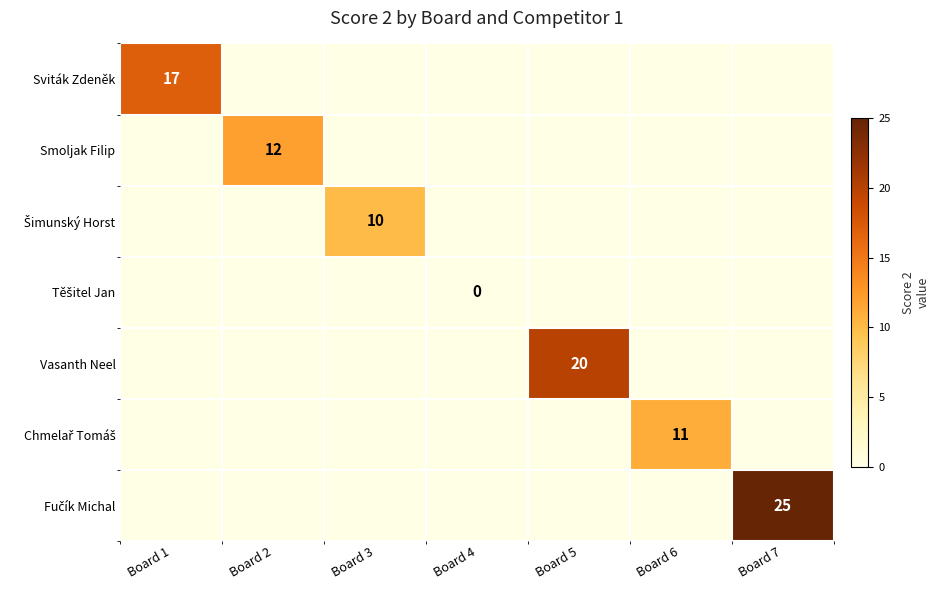

Which series has the largest total across all categories?

Fučík Michal